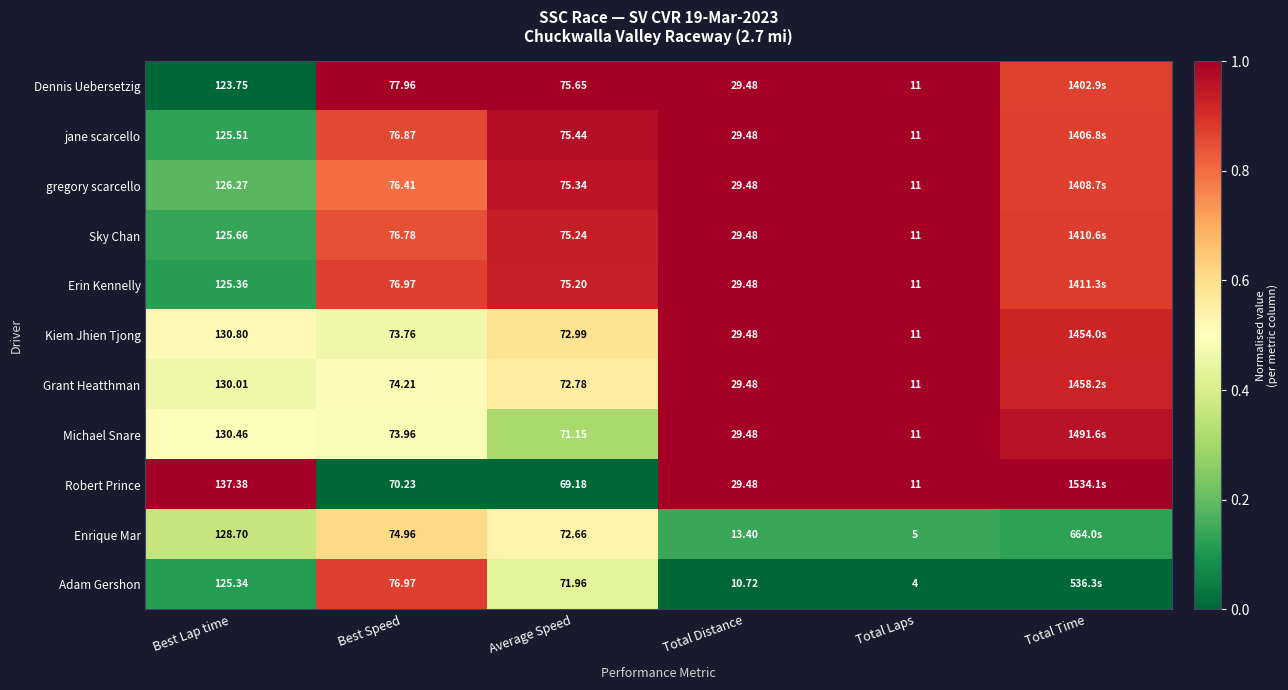

Which series changed the most between Average Speed and Total Laps?

Adam Gershon